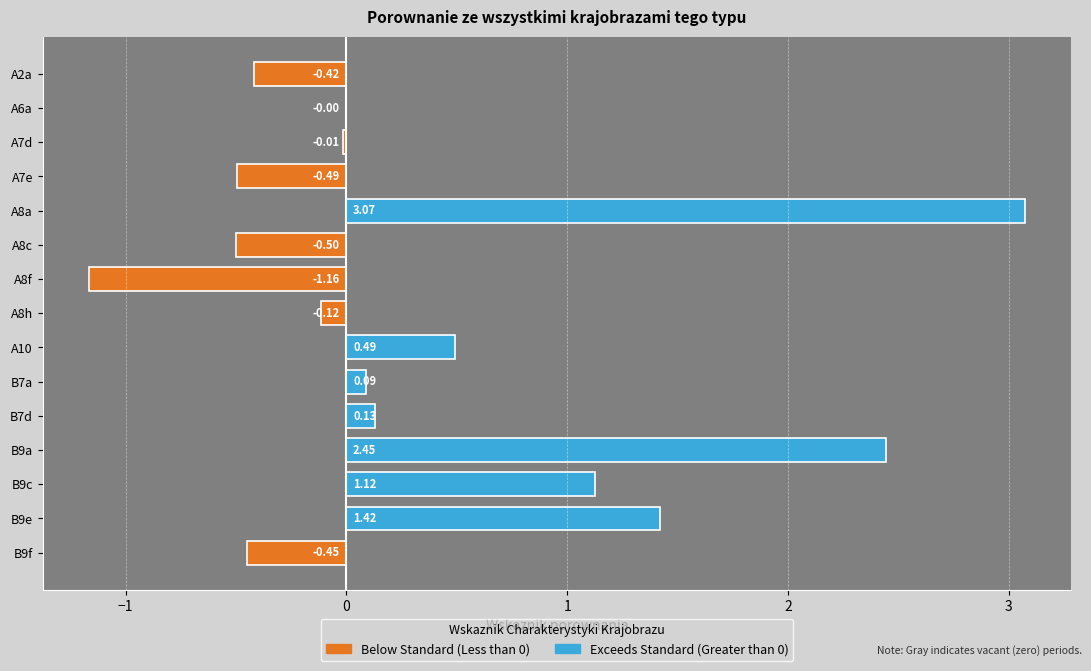

Rank the categories by value from highest to lowest.

A8a, B9a, B9e, B9c, A10, B7d, B7a, A6a, A7d, A8h, A2a, B9f, A7e, A8c, A8f